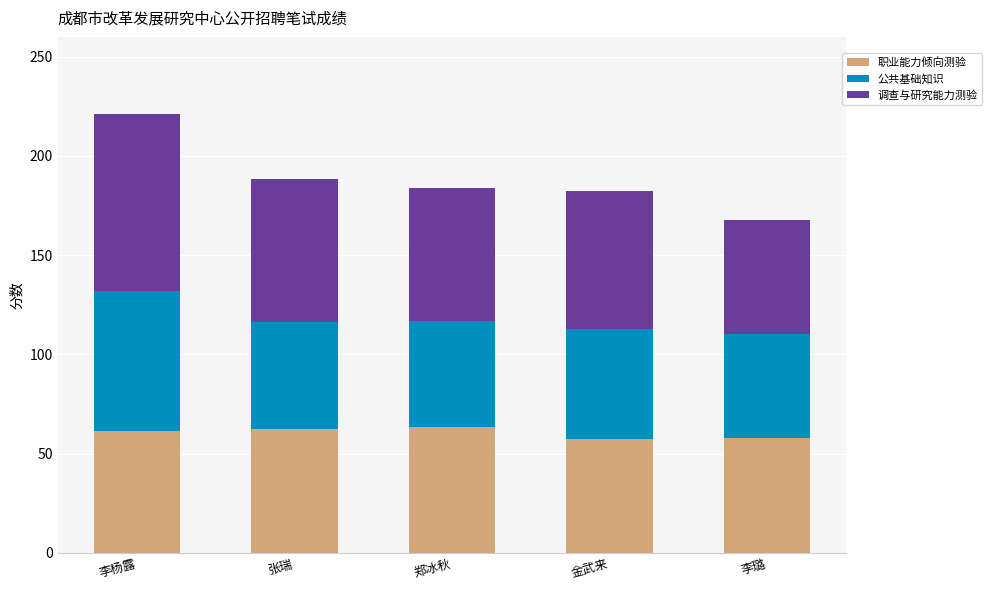

What is the total value across all series at 李璐?

167.6